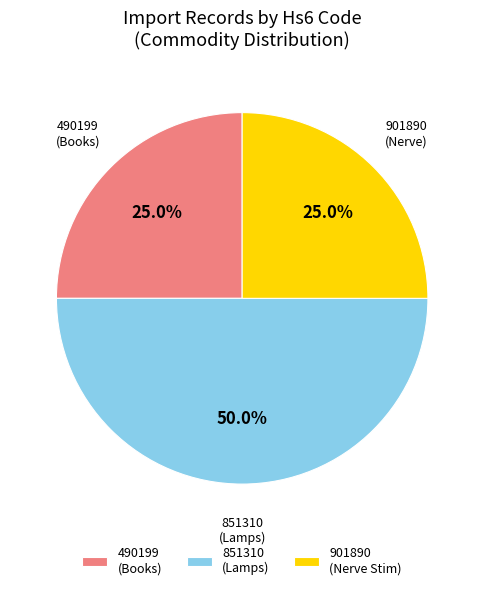

Which category has the biggest portion of the pie?

851310 (Lamps)